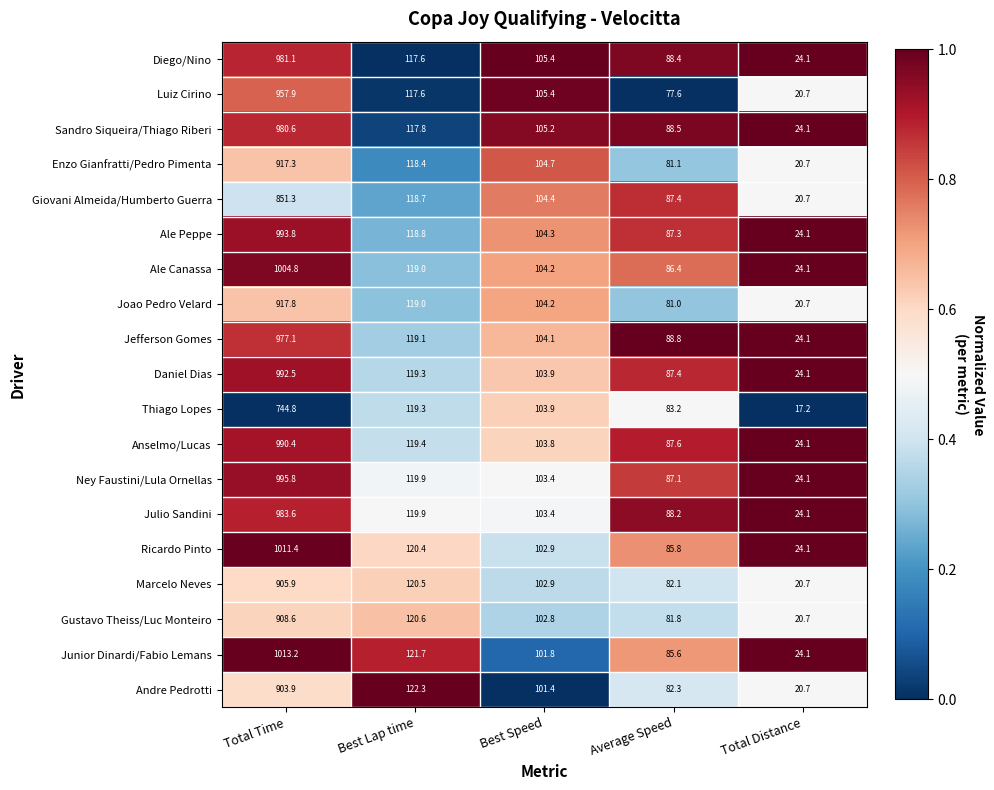

Which series has the largest total across all categories?

Junior Dinardi/Fabio Lemans